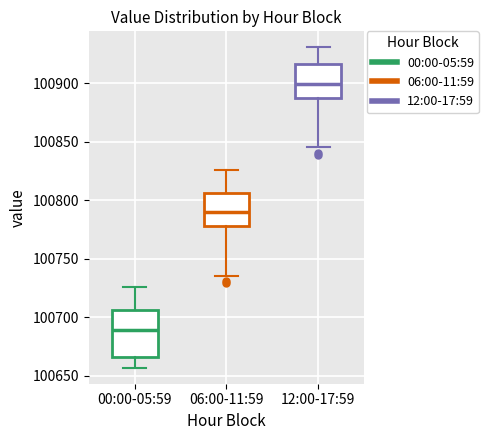

Where is the lower edge of the box for 12:00-17:59 on the y-axis? The values are not printed on the chart, so give them approximately, as read against the axis.

100885